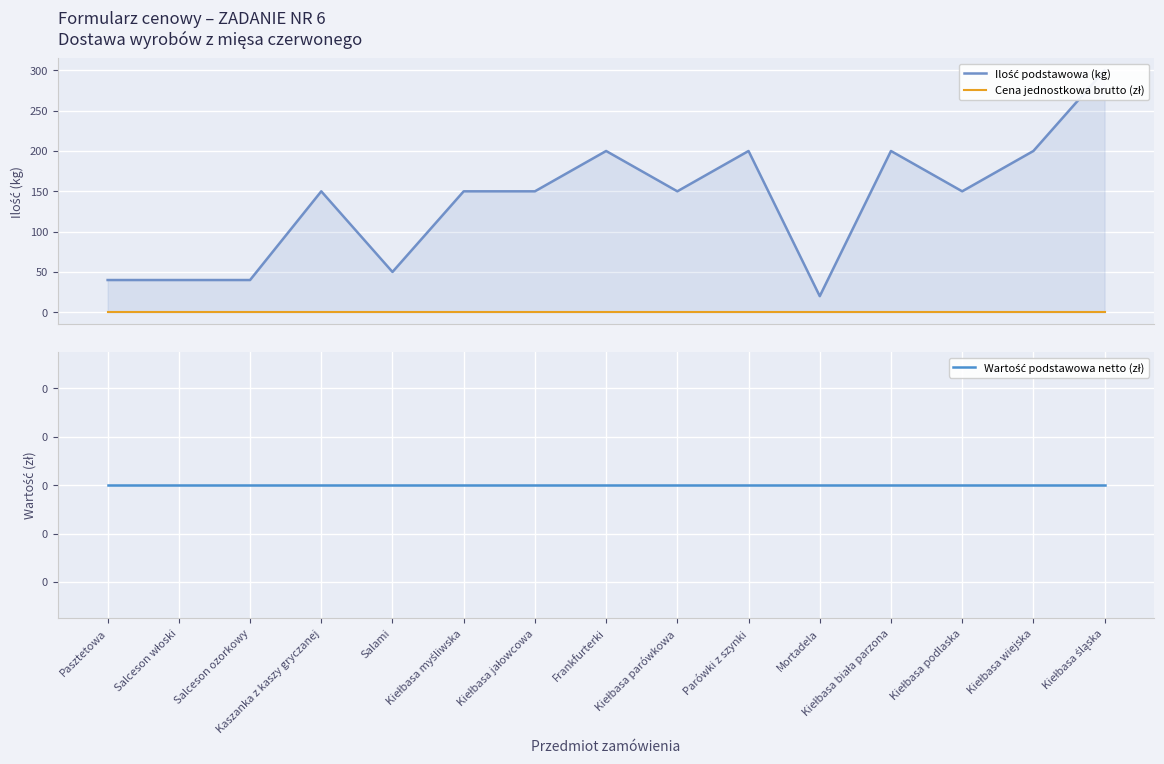

Where is the first local maximum for Ilość podstawowa (kg)?

Kaszanka z kaszy gryczanej